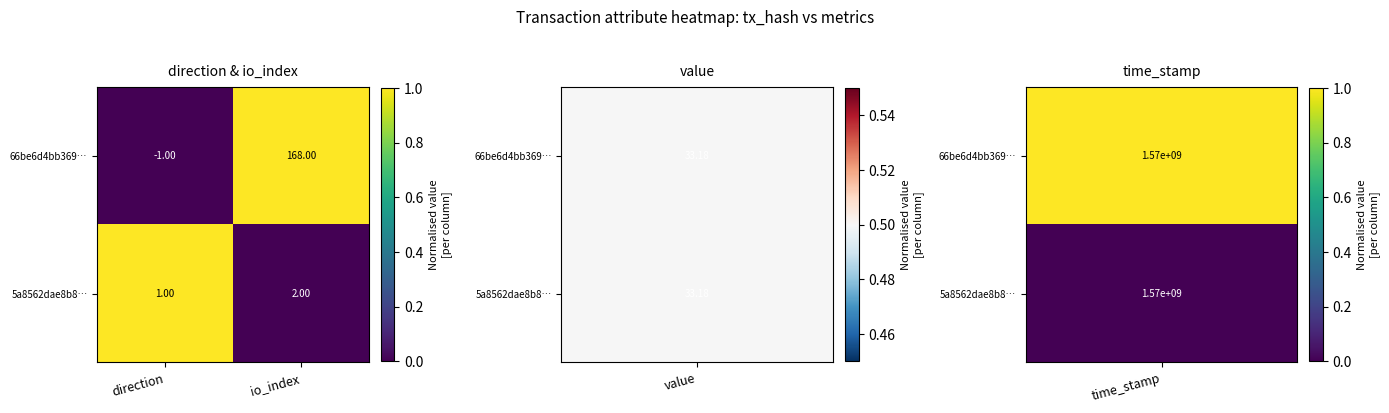

What is the difference between the 66be6d4bb369… values at io_index and direction?

169